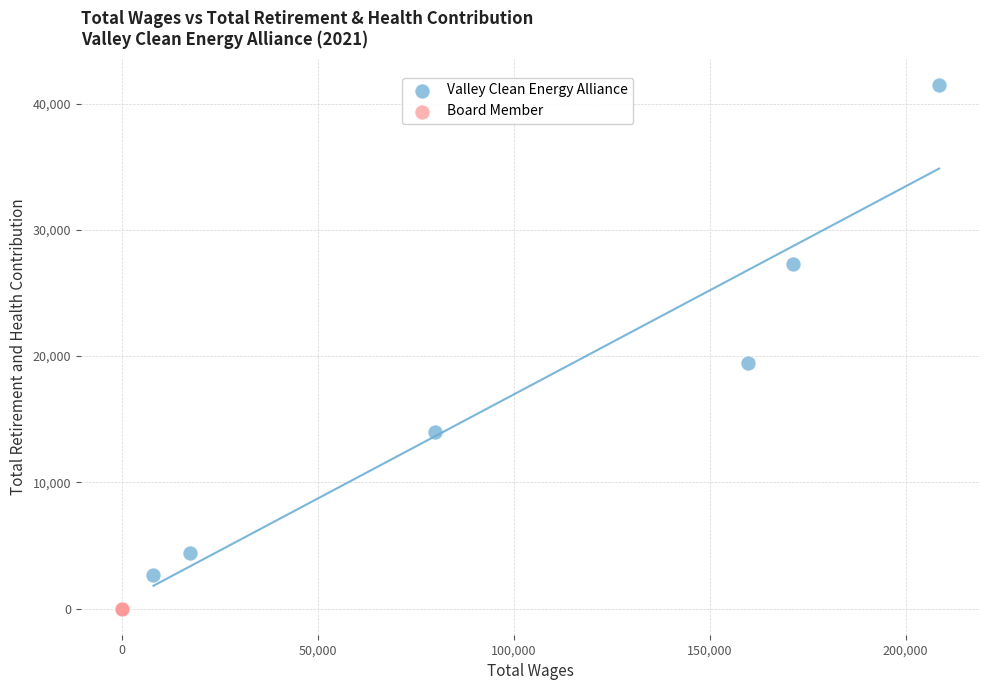

Which series contains the highest Y value?

Valley Clean Energy Alliance